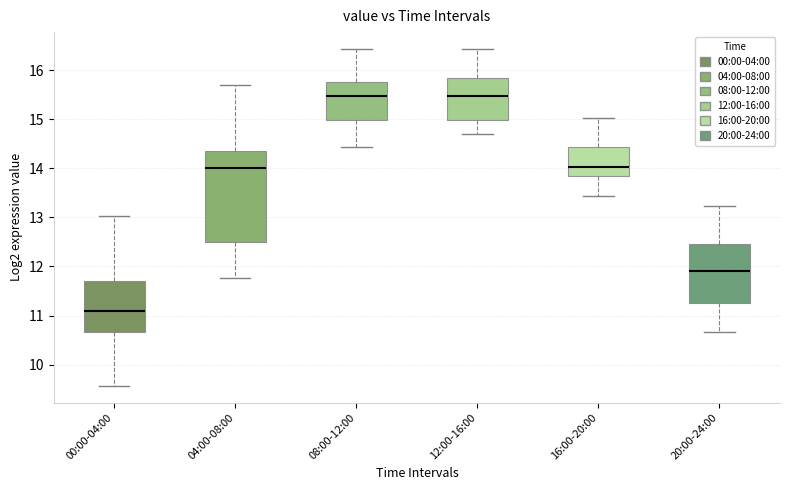

Reading left to right, read every box against the y-axis: the position of its median line, the range the box covers, and the ends of its whiskers. The values are not printed on the chart, so give them approximately, as read against the axis.

00:00-04:00: median 11.1, box 10.7 to 11.7, whiskers 9.6 to 13.0
04:00-08:00: median 14.0, box 12.5 to 14.3, whiskers 11.8 to 15.7
08:00-12:00: median 15.5, box 15.0 to 15.8, whiskers 14.4 to 16.4
12:00-16:00: median 15.5, box 15.0 to 15.8, whiskers 14.7 to 16.4
16:00-20:00: median 14.0, box 13.8 to 14.4, whiskers 13.4 to 15.0
20:00-24:00: median 11.9, box 11.3 to 12.5, whiskers 10.7 to 13.2